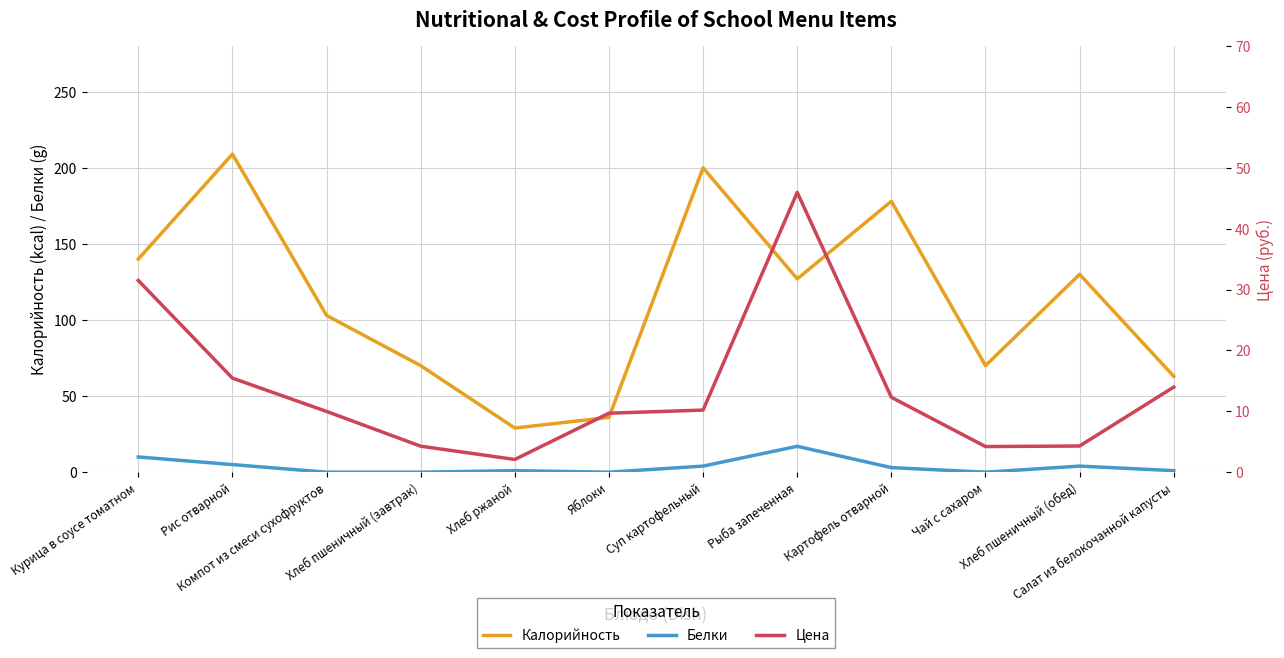

Between Хлеб ржаной and Чай с сахаром, which series saw the biggest shift?

Калорийность